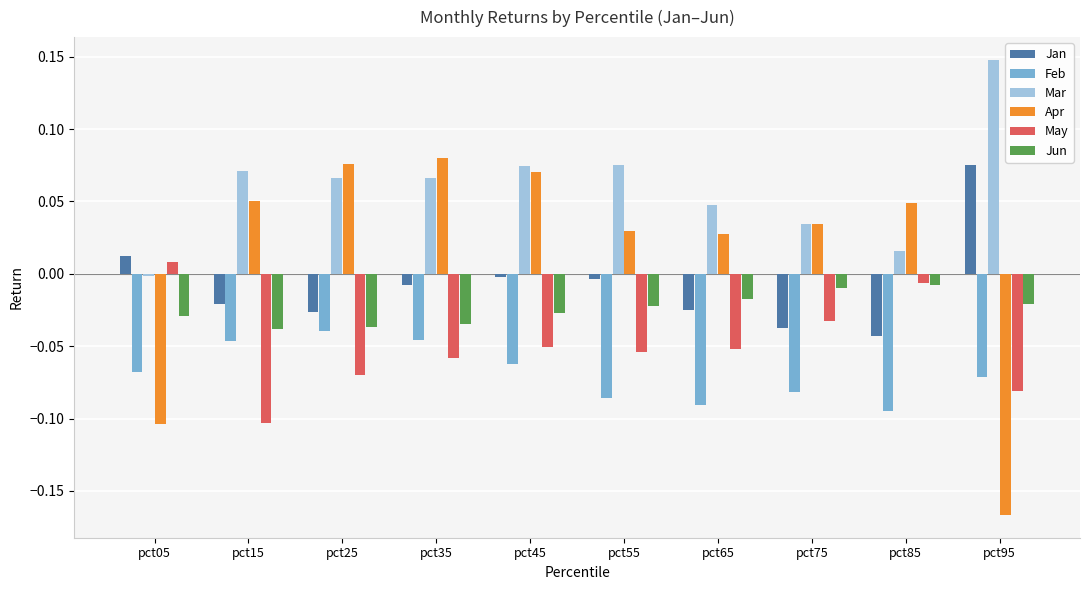

How many groups of bars are there?

10